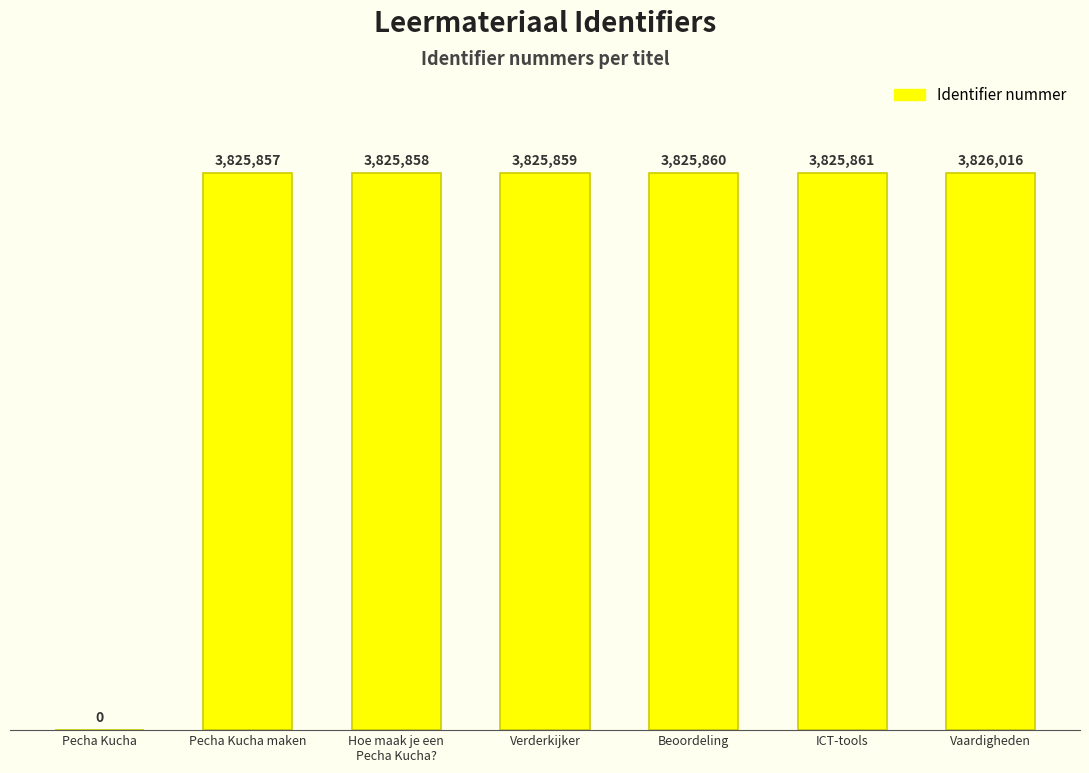

Which label corresponds to the largest value in the chart?

Vaardigheden